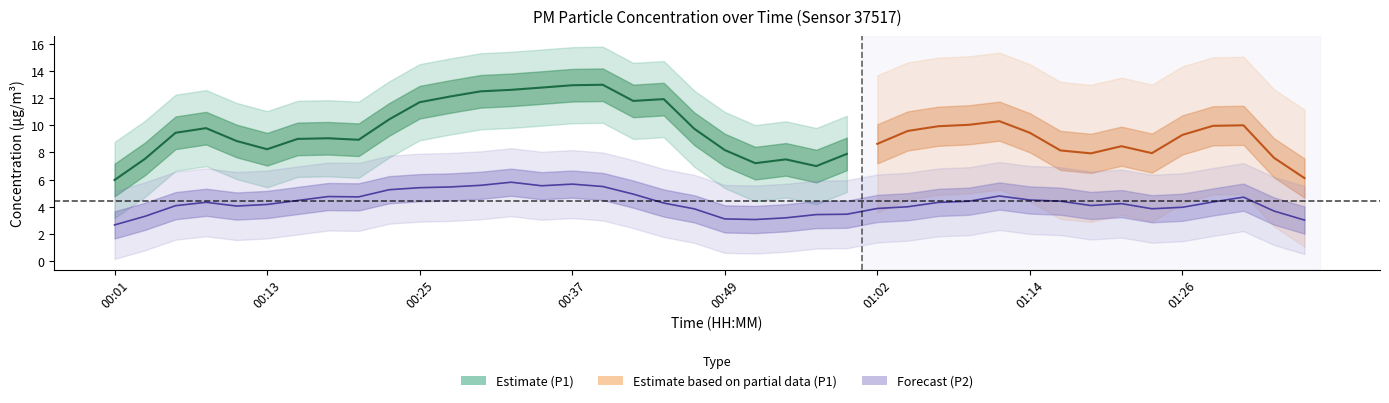

At which category is the sum across all series the highest?

00:28